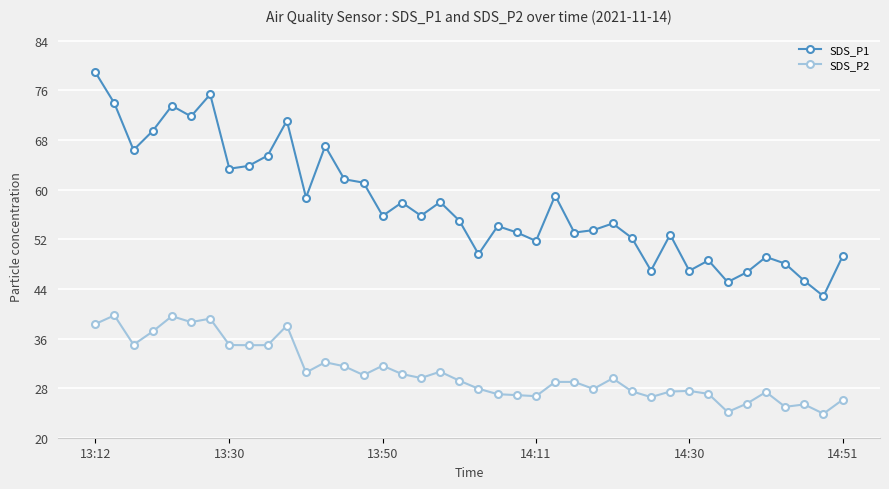

What is the sum of all SDS_P1 values?

2307.0